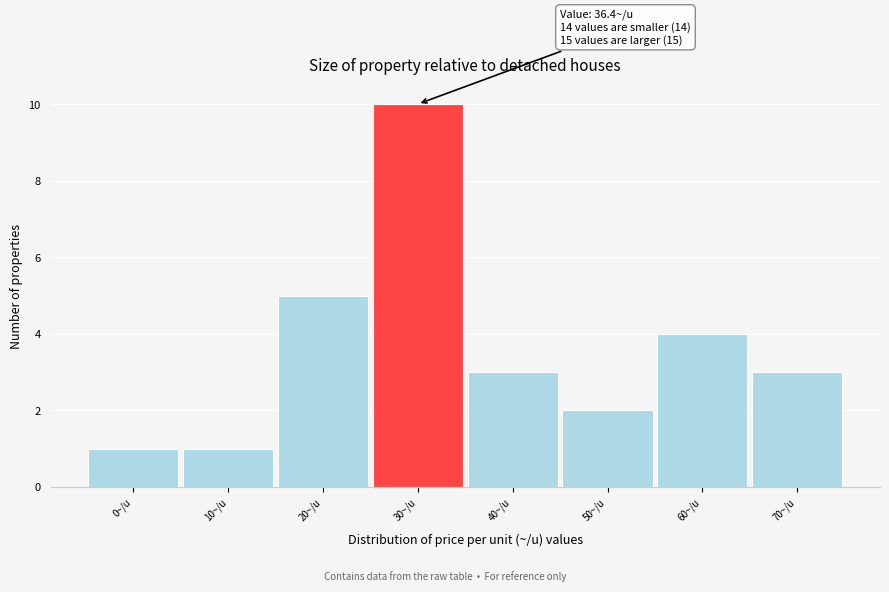

Reading left to right, list all the values displayed in this chart.

0~/u=1	10~/u=1	20~/u=5	30~/u=10	40~/u=3	50~/u=2	60~/u=4	70~/u=3